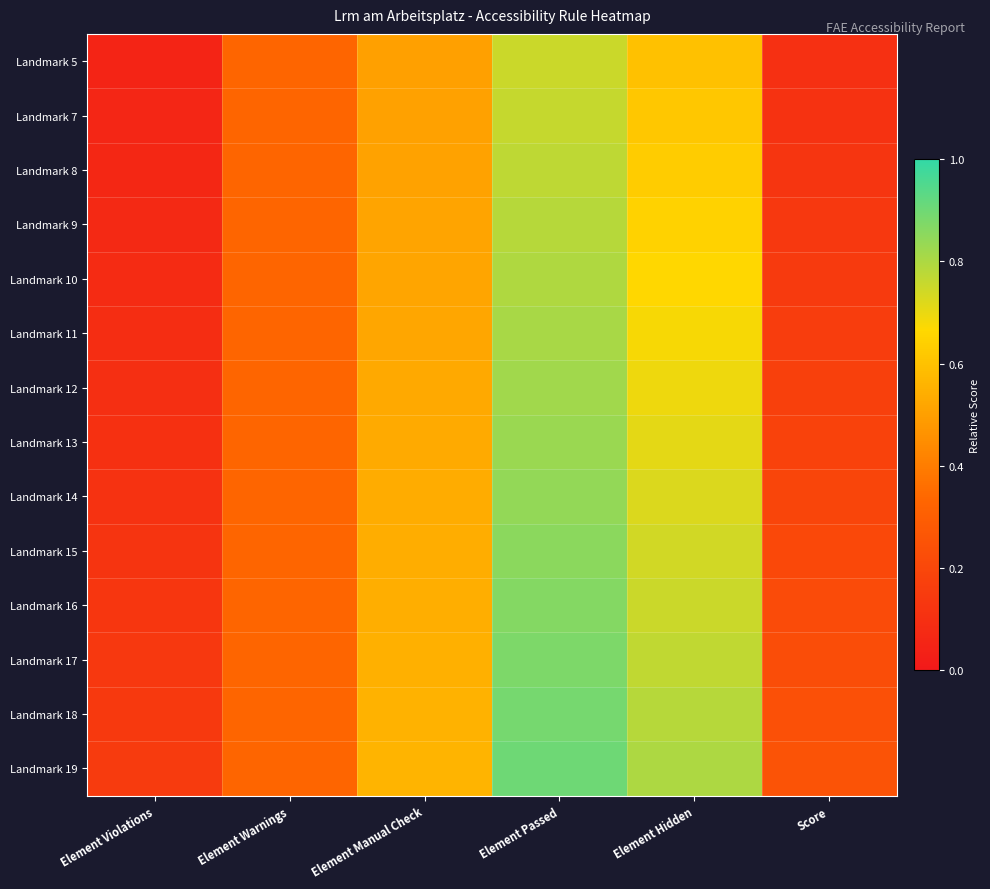

How many categories are shown in the chart?

6